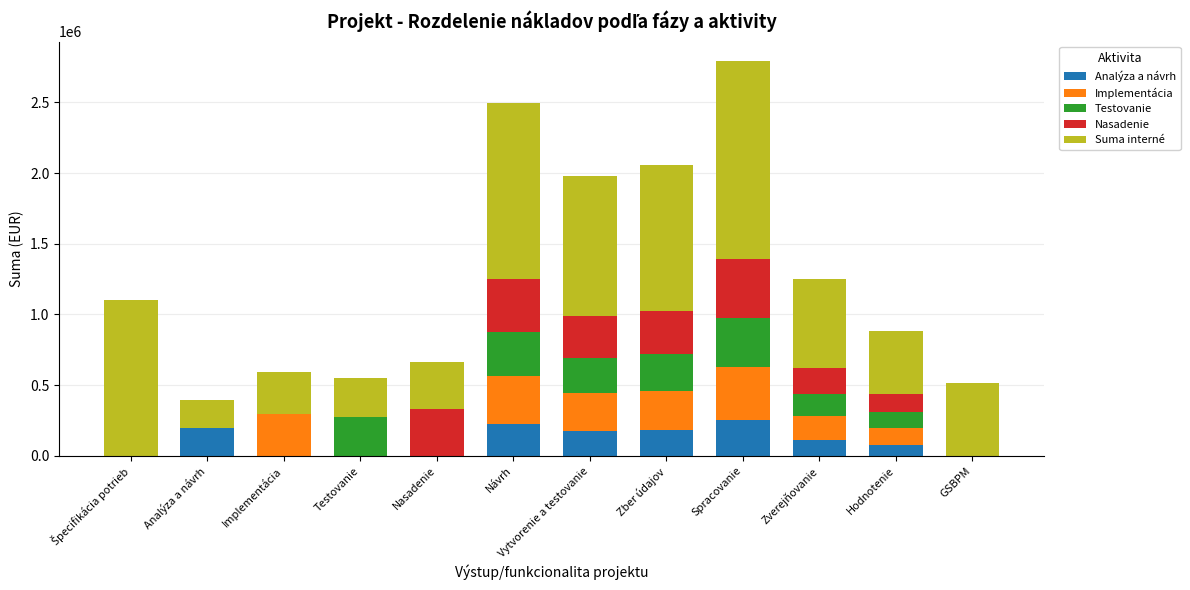

At which category is the sum across all series the highest?

Spracovanie